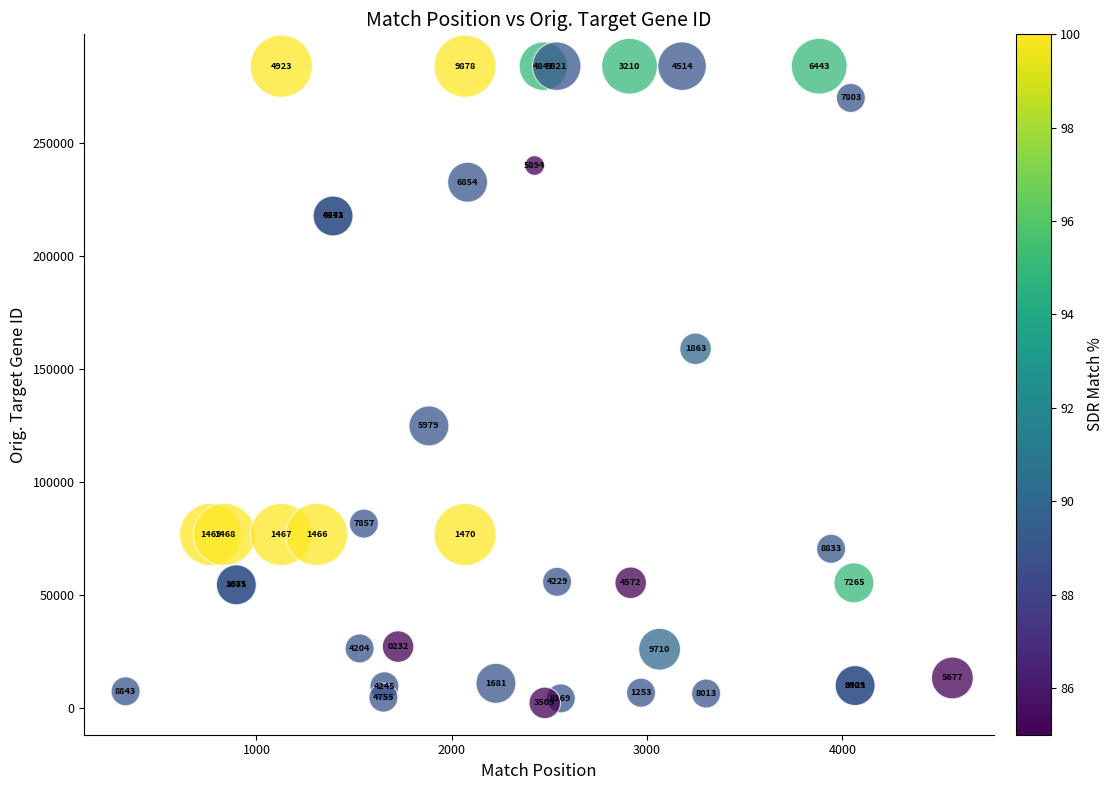

What Y value in the scatter plot is closest to 143107?

158931